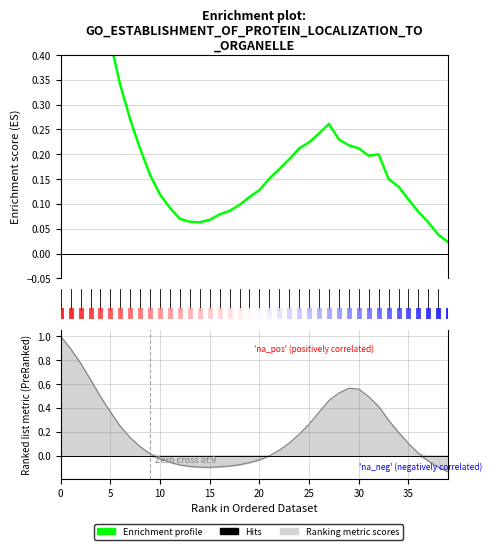

Reading left to right, transcribe all the data shown in this chart.

1.0	0.8	0.7	0.6	0.5	0.4	0.3	0.3	0.2	0.2	0.1	0.1	0.1	0.1	0.1	0.1	0.1	0.1	0.1	0.1	0.1	0.2	0.2	0.2	0.2	0.2	0.2	0.3	0.2	0.2	0.2	0.2	0.2	0.1	0.1	0.1	0.1	0.1	0.0	0.0